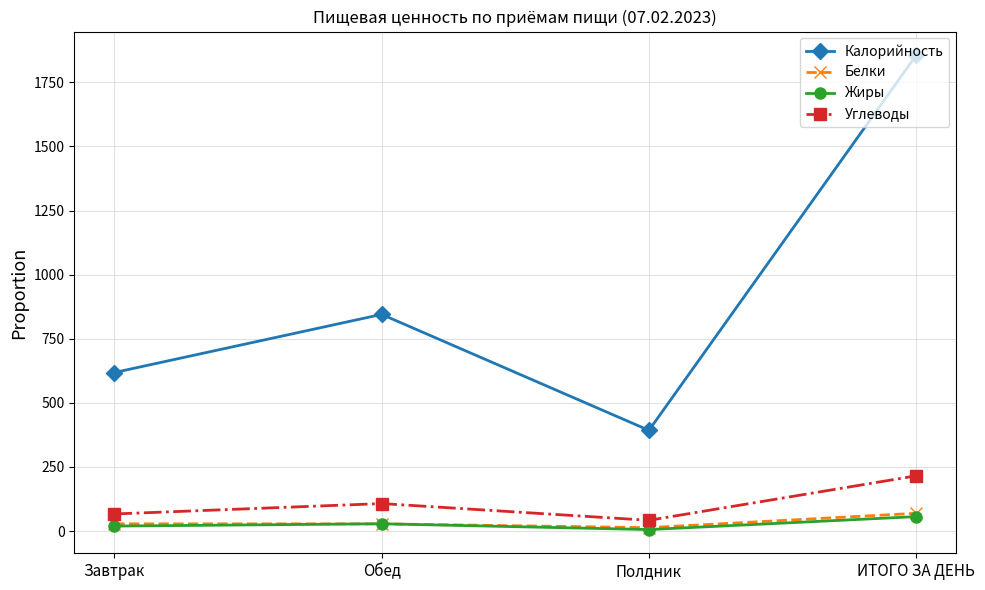

What is the maximum value shown in the chart?

1855.5